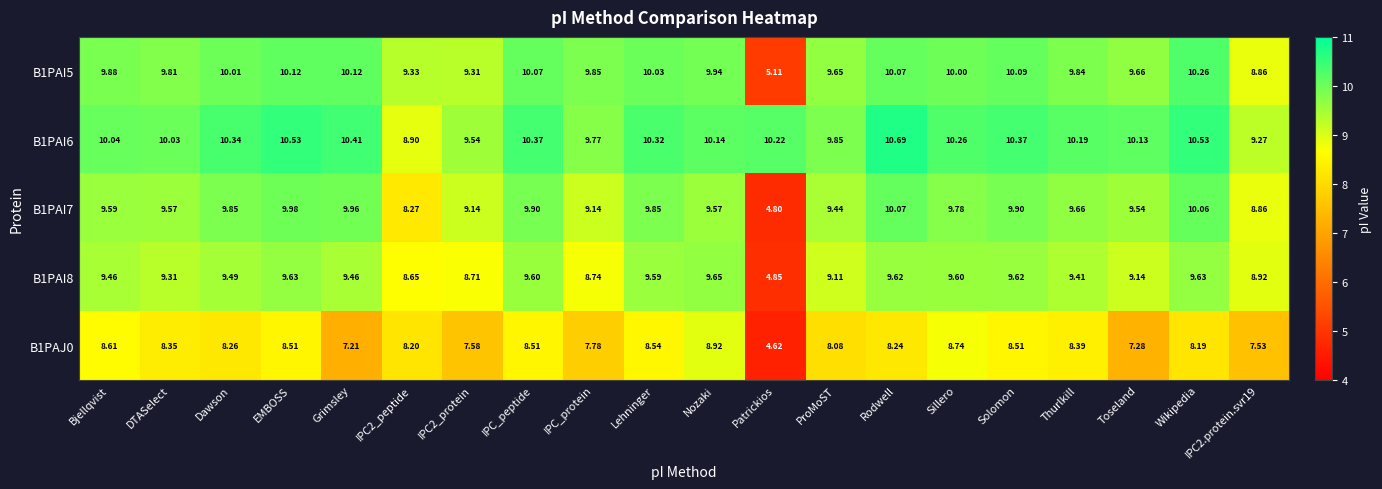

How many values in the B1PAI6 series are below 10?

5